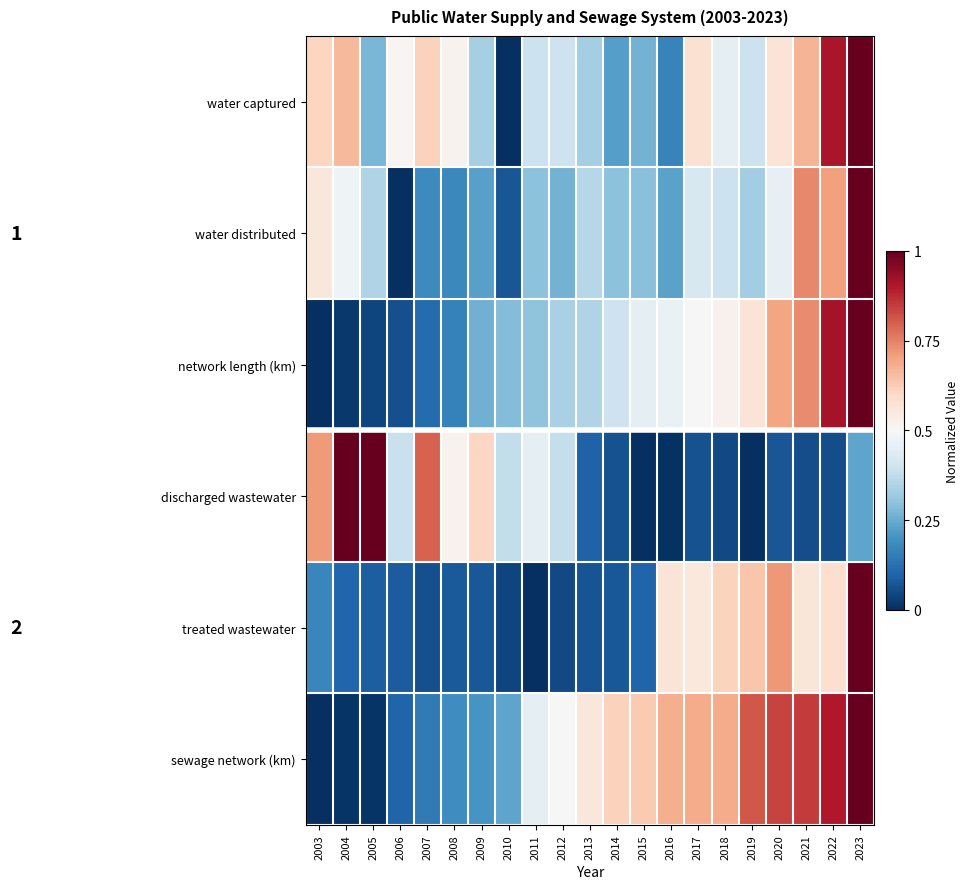

Reading left to right, what are all the values shown in this chart?

water captured: 2003=0.6	2004=0.7	2005=0.3	2006=0.5	2007=0.6	2008=0.5	2009=0.3	2010=0.0	2011=0.4	2012=0.4	2013=0.3	2014=0.2	2015=0.3	2016=0.2	2017=0.6	2018=0.5	2019=0.4	2020=0.6	2021=0.7	2022=0.9	2023=1.0
water distributed: 2003=0.6	2004=0.5	2005=0.3	2006=0.0	2007=0.2	2008=0.2	2009=0.2	2010=0.1	2011=0.3	2012=0.3	2013=0.4	2014=0.3	2015=0.3	2016=0.2	2017=0.4	2018=0.4	2019=0.3	2020=0.5	2021=0.7	2022=0.7	2023=1.0
network length (km): 2003=0.0	2004=0.0	2005=0.0	2006=0.1	2007=0.1	2008=0.2	2009=0.3	2010=0.3	2011=0.3	2012=0.3	2013=0.3	2014=0.4	2015=0.5	2016=0.5	2017=0.5	2018=0.5	2019=0.6	2020=0.7	2021=0.7	2022=0.9	2023=1.0
discharged wastewater: 2003=0.7	2004=1.0	2005=1.0	2006=0.4	2007=0.8	2008=0.5	2009=0.6	2010=0.4	2011=0.5	2012=0.4	2013=0.1	2014=0.1	2015=0.0	2016=0.0	2017=0.1	2018=0.0	2019=0.0	2020=0.1	2021=0.1	2022=0.1	2023=0.2
treated wastewater: 2003=0.2	2004=0.1	2005=0.1	2006=0.1	2007=0.1	2008=0.1	2009=0.1	2010=0.0	2011=0.0	2012=0.0	2013=0.1	2014=0.1	2015=0.1	2016=0.6	2017=0.6	2018=0.6	2019=0.6	2020=0.7	2021=0.6	2022=0.6	2023=1.0
sewage network (km): 2003=0.0	2004=0.0	2005=0.0	2006=0.1	2007=0.1	2008=0.2	2009=0.2	2010=0.2	2011=0.5	2012=0.5	2013=0.6	2014=0.6	2015=0.6	2016=0.7	2017=0.7	2018=0.7	2019=0.8	2020=0.8	2021=0.8	2022=0.9	2023=1.0